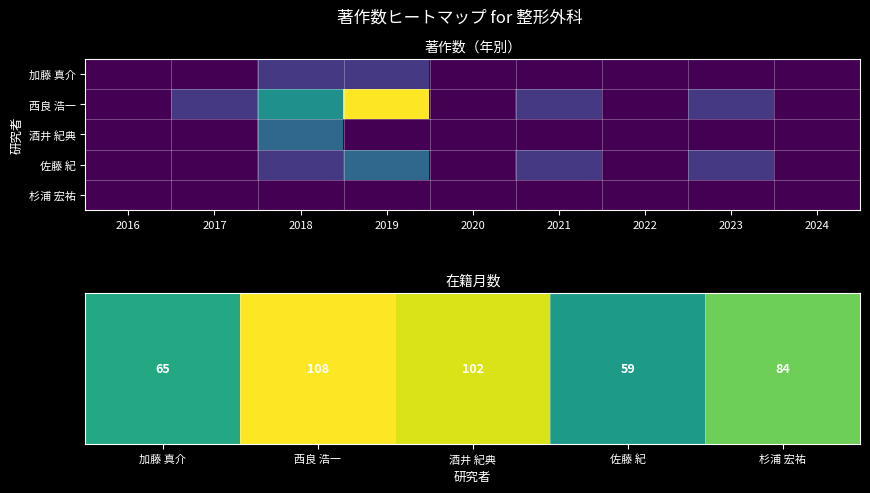

True or false: 加藤 真介 has a value of 0 at 2019.

False